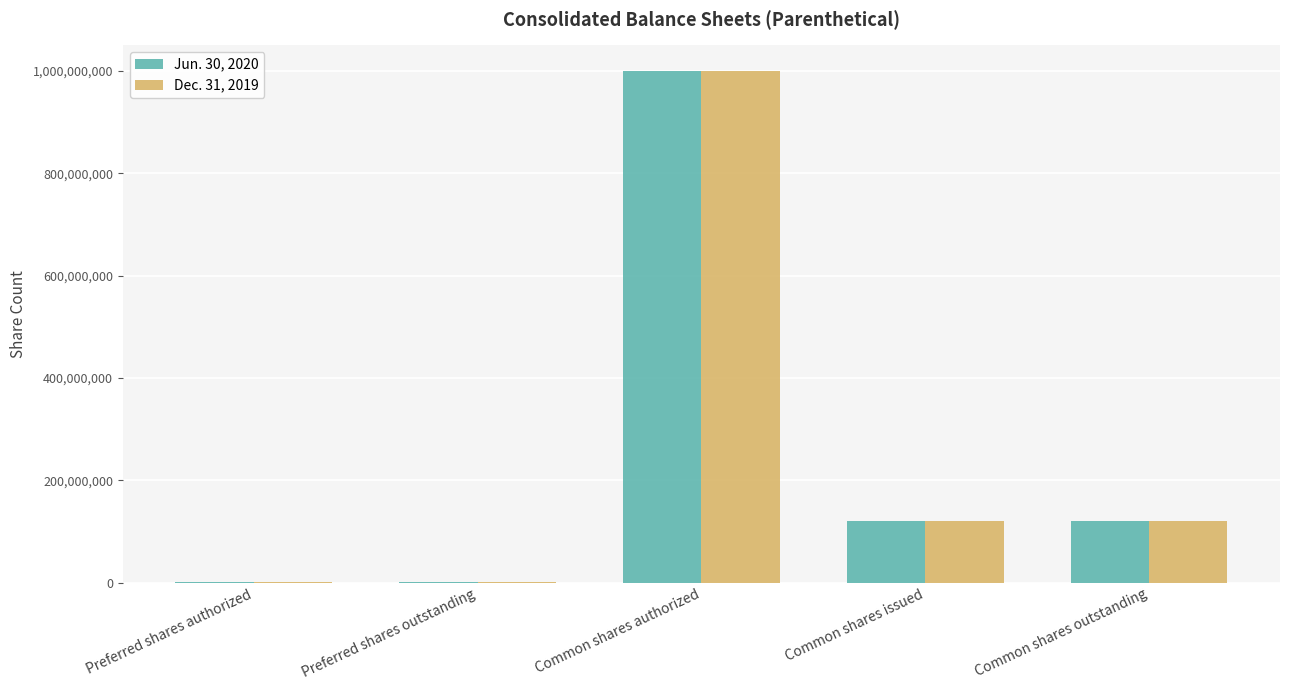

The value of Jun. 30, 2020 at Preferred shares authorized is 500000. True or false?

True